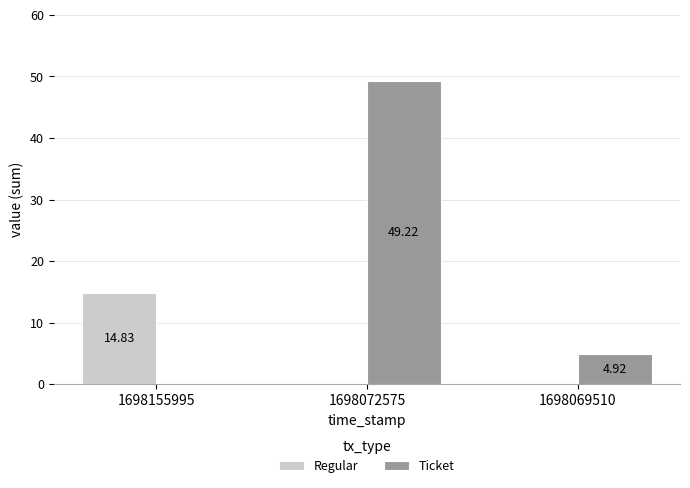

What is the sum of all Ticket values?

54.1